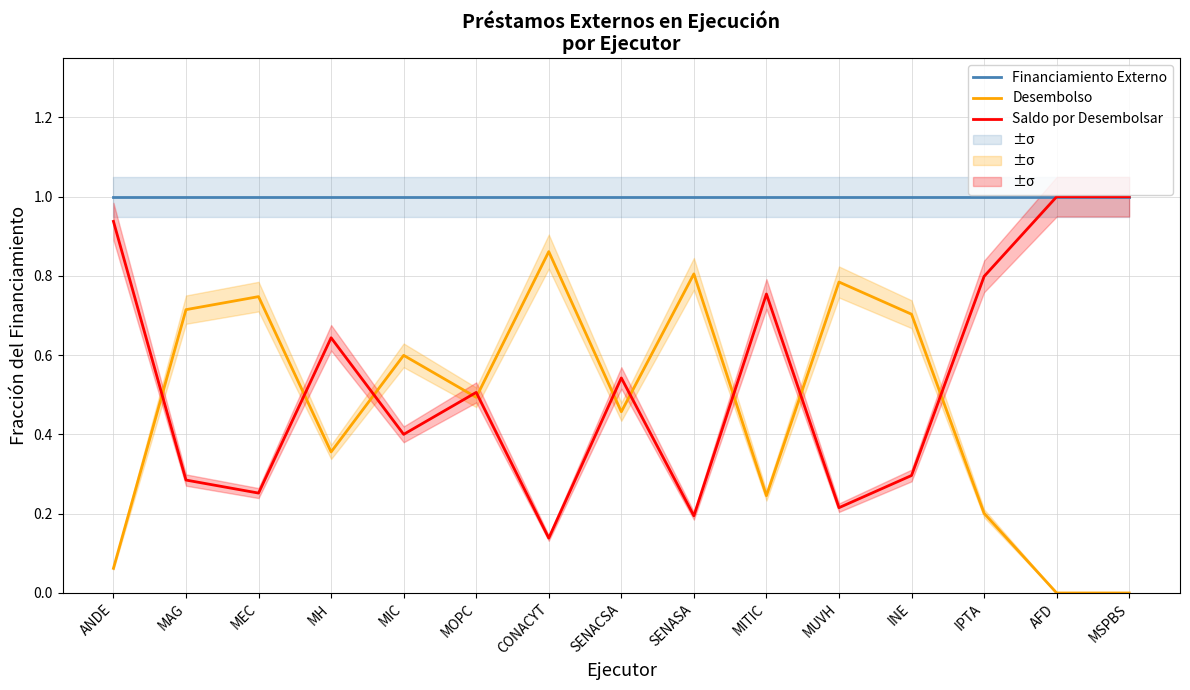

How many categories are shown in the chart?

15